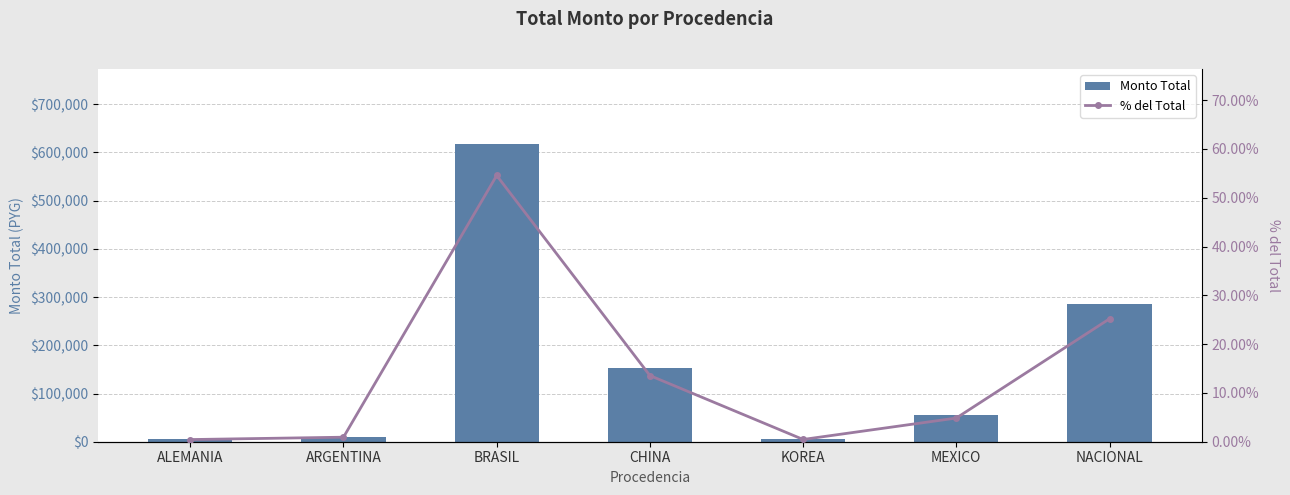

What are all the series names shown in the legend?

Monto Total, % del Total